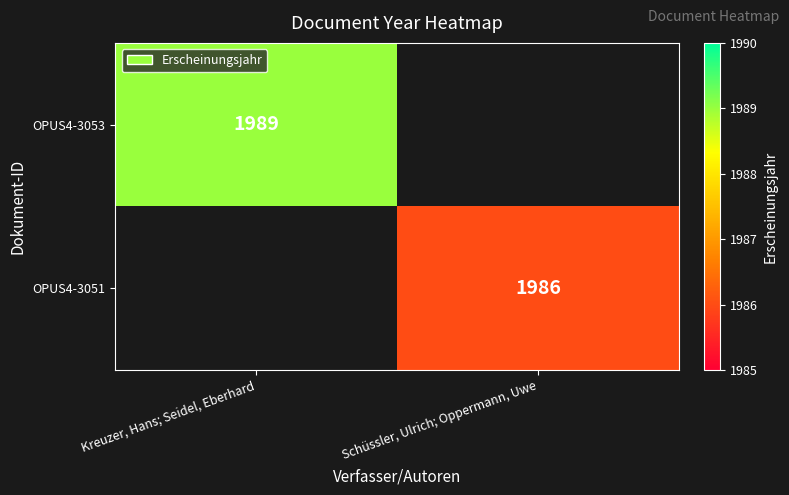

The OPUS4-3053 series shows 1989 at Kreuzer, Hans; Seidel, Eberhard. True or false?

True